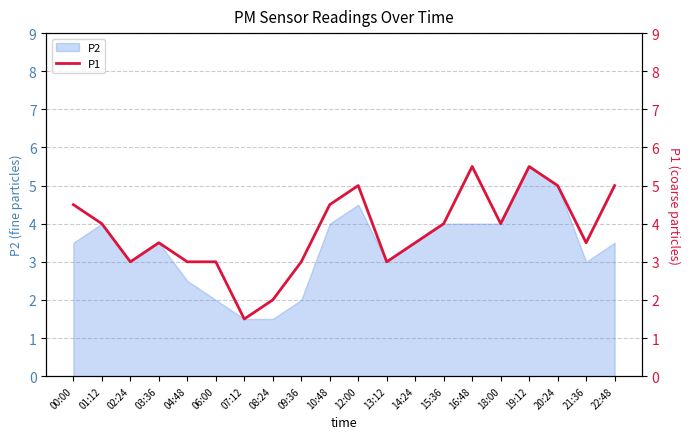

Where does the data first go above 4?

00:00